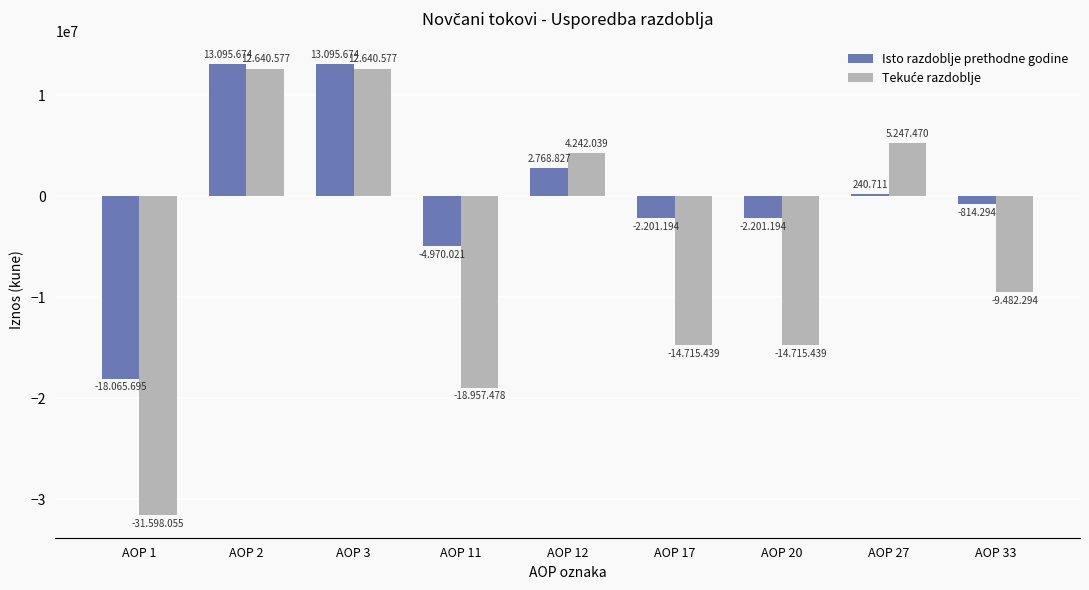

Which series has the largest total across all categories?

Isto razdoblje prethodne godine